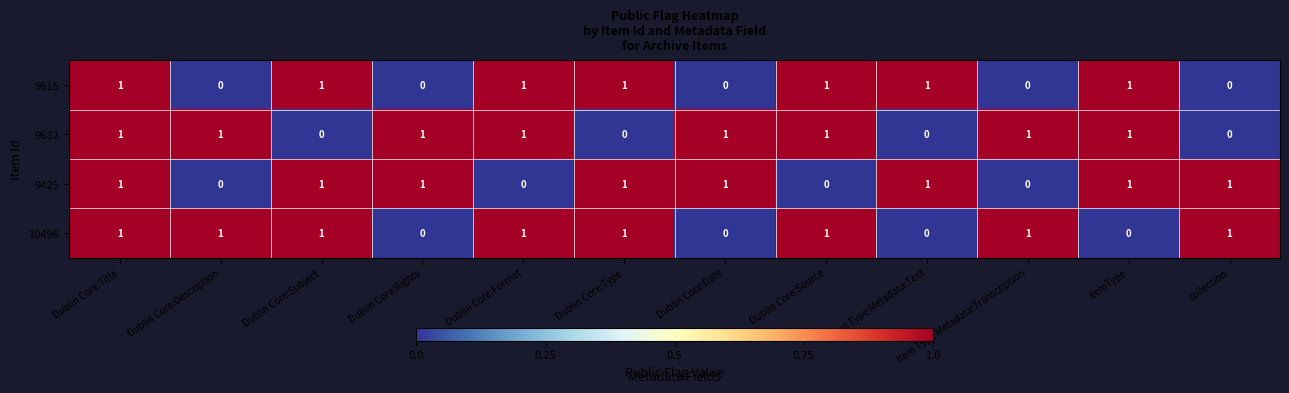

How many 10496 values are between 0 and 1?

12